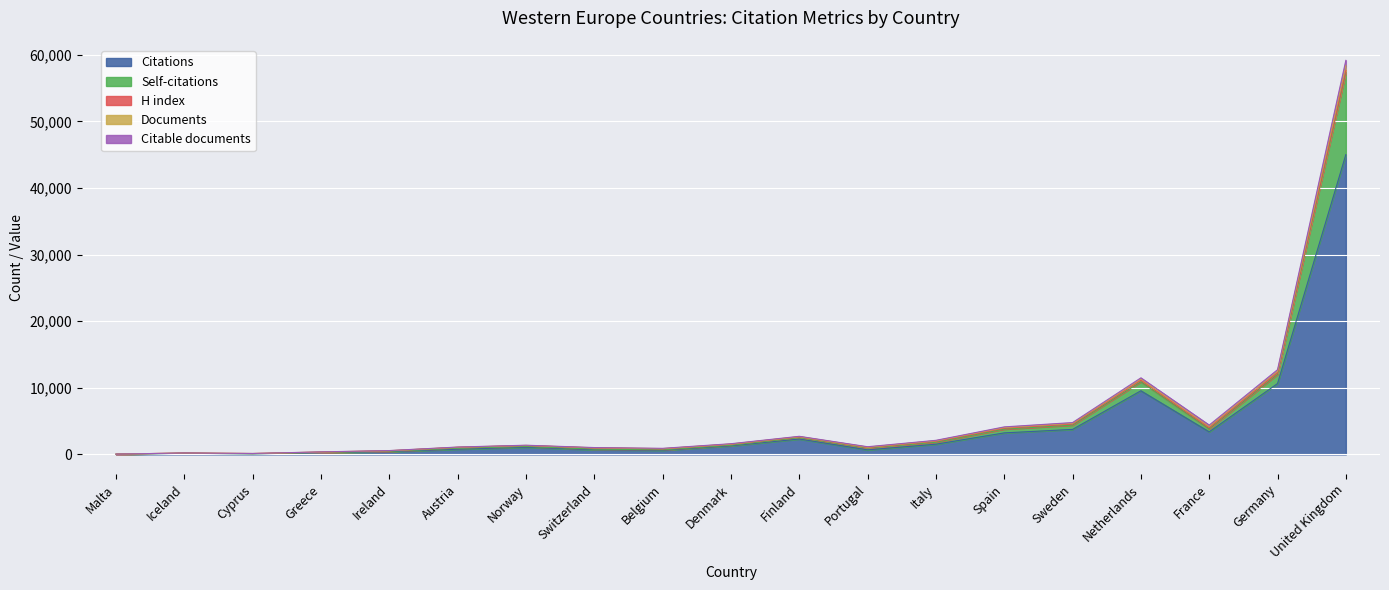

At which category is the sum across all series the highest?

United Kingdom